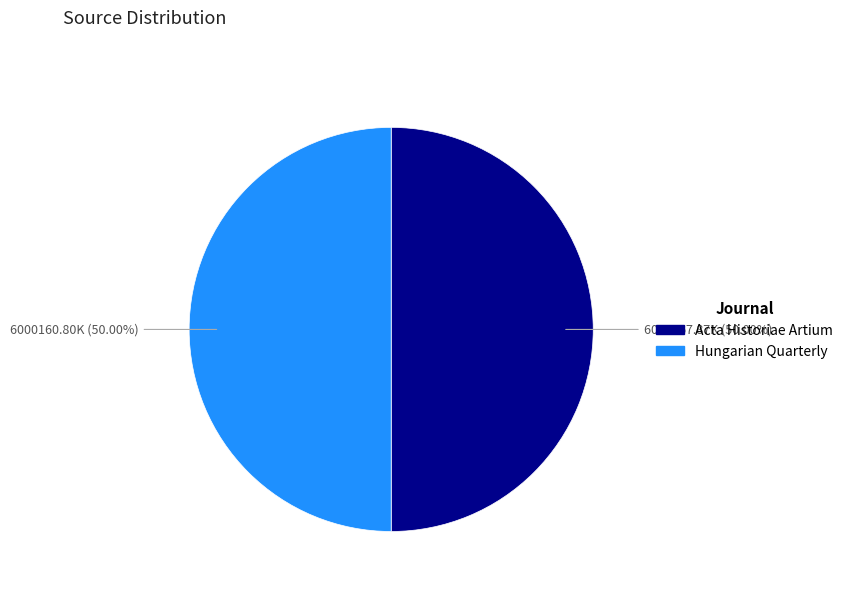

Approximately how many times larger is the value at Hungarian Quarterly compared to Acta Historiae Artium?

1.0